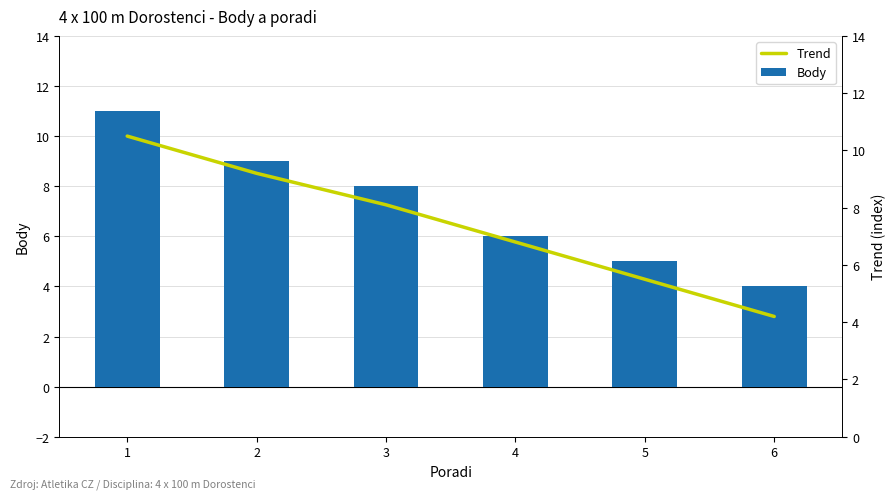

How many distinct data groups are displayed?

2